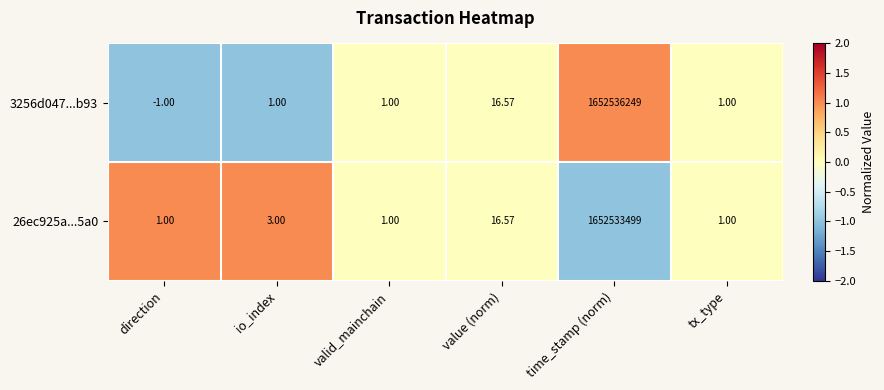

Which label corresponds to the largest value in the chart?

time_stamp (norm)